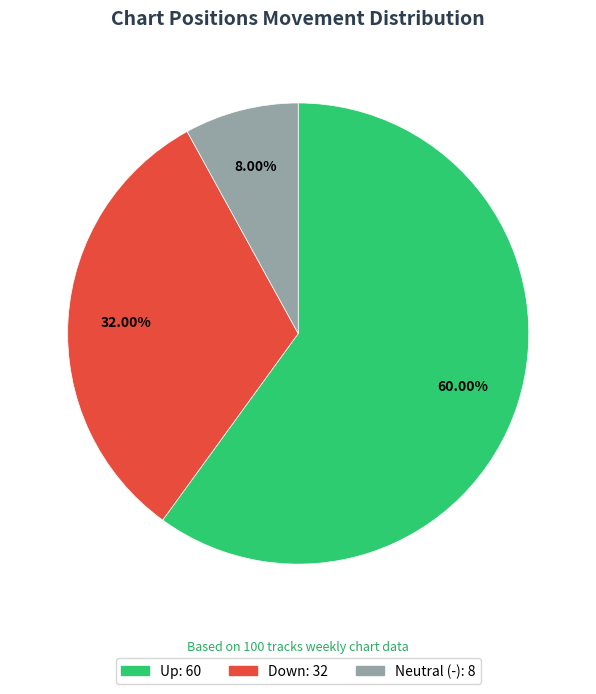

Does any single category account for the majority?

Yes